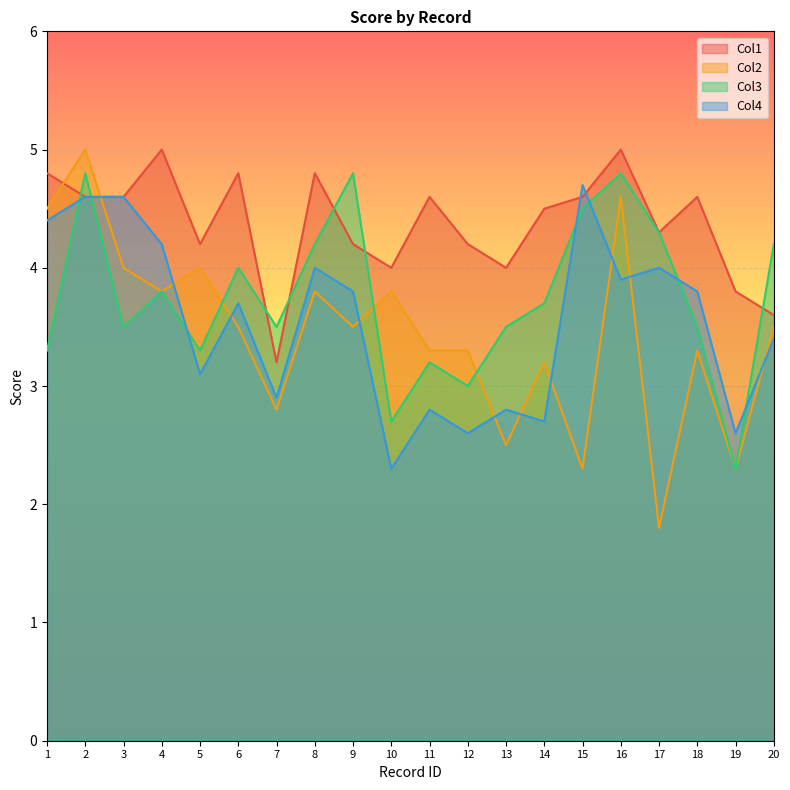

Which series ends up on top after the final intersection of Col3 and Col1?

Col3